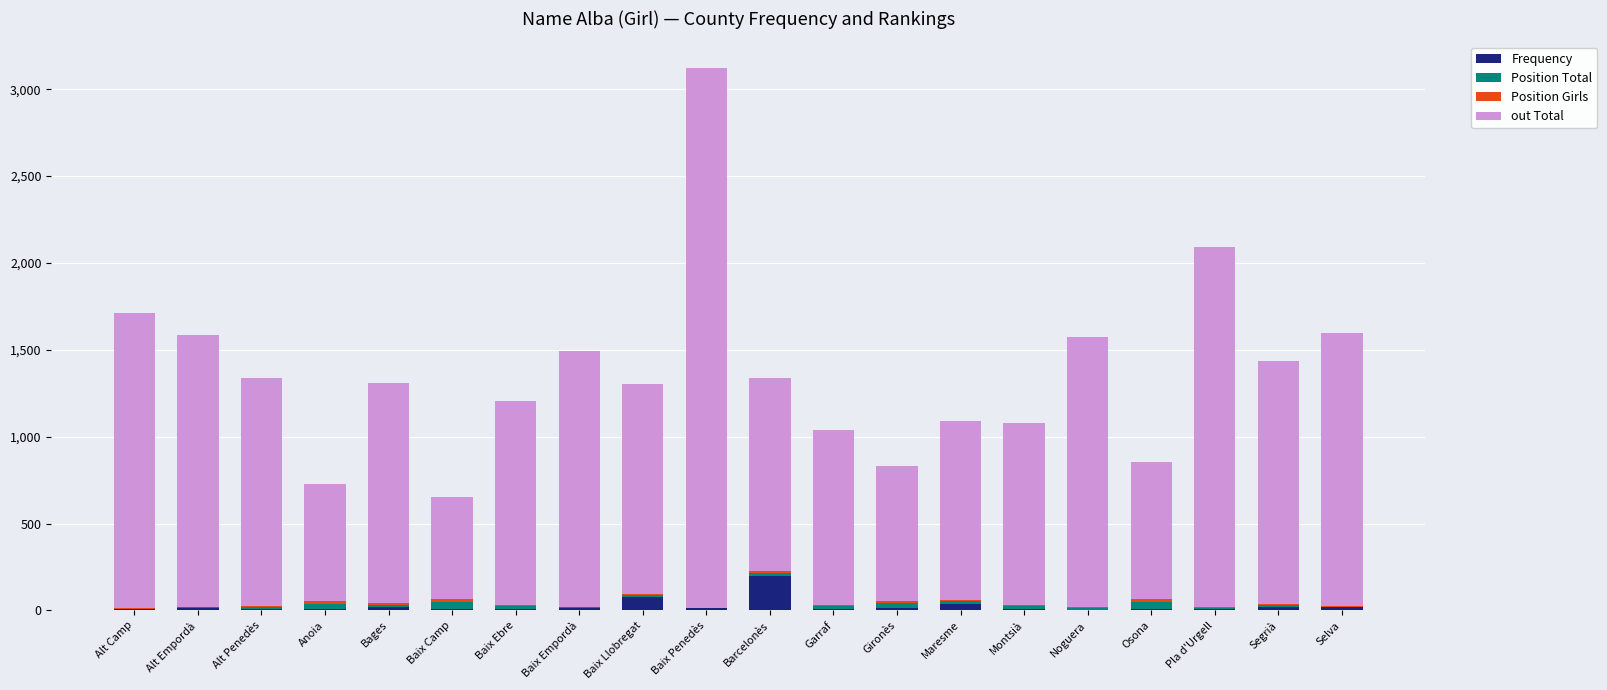

What is the total value across all series at Bages?

1311